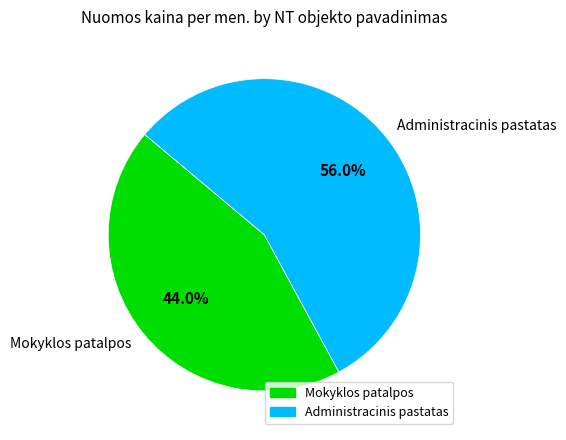

Count the number of slices in the pie.

2